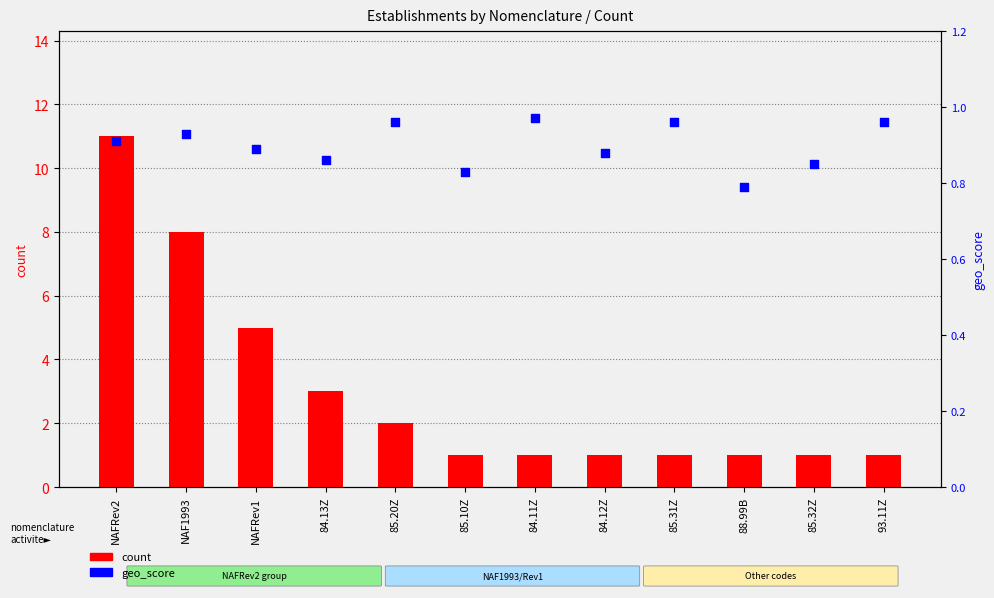

Which series contains the lowest Y value?

geo_score